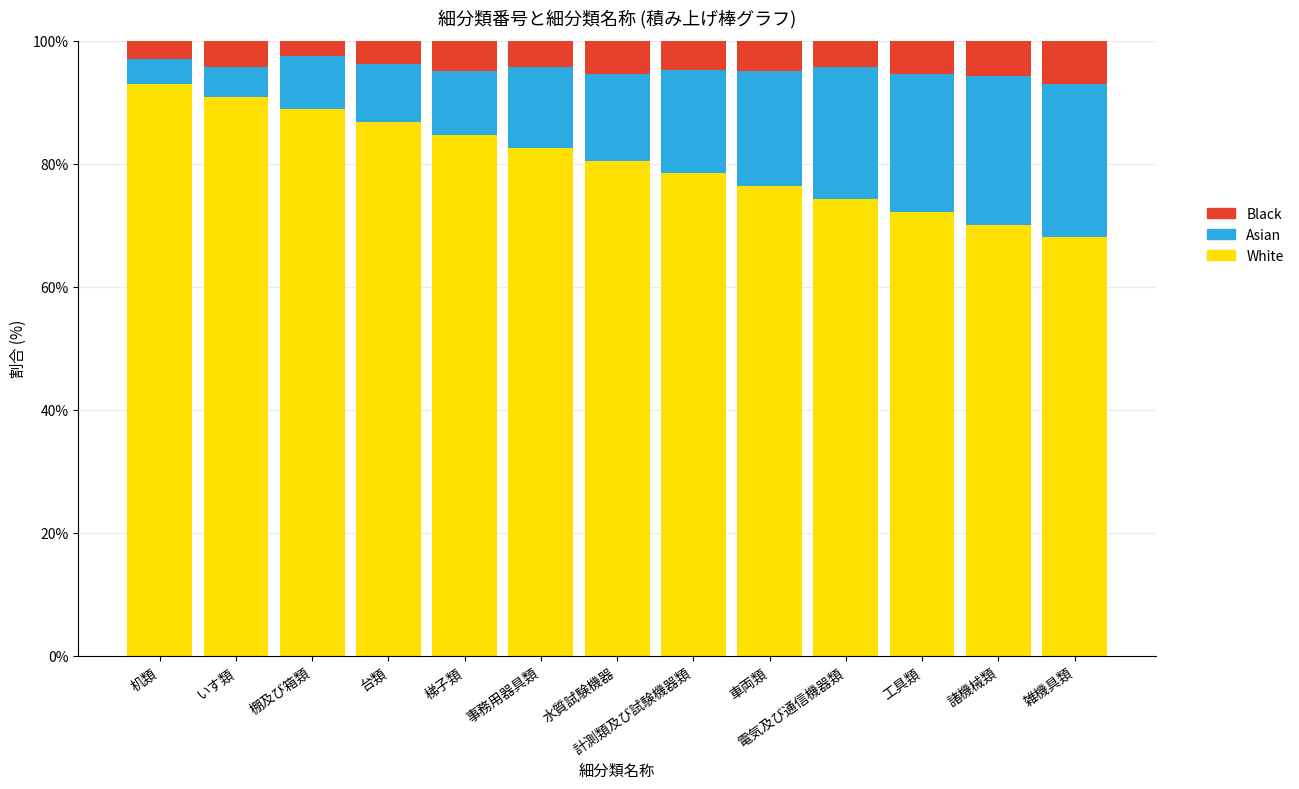

How many values in the White series are below 80?

6